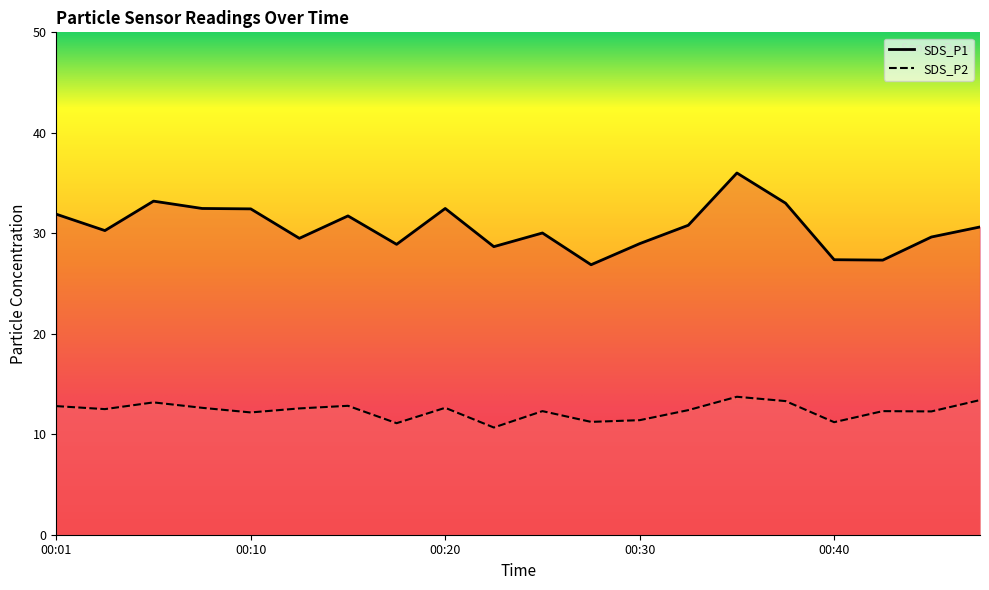

What is the difference between the maximum and minimum values in the SDS_P2 series?

3.1